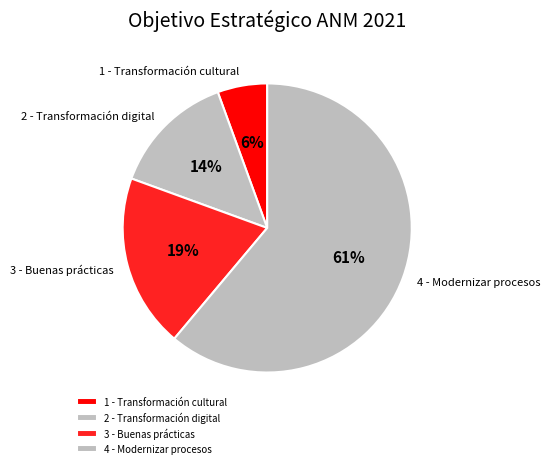

Is there a majority slice in this chart?

Yes